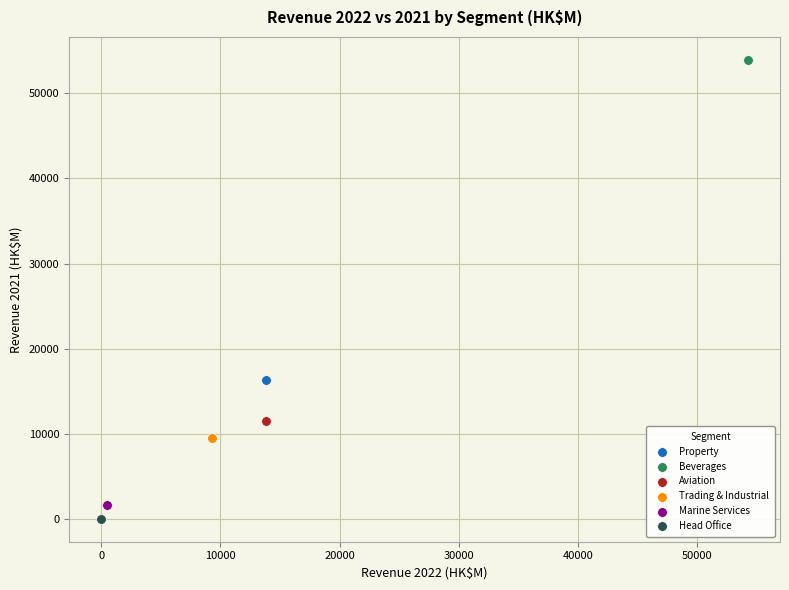

What are all the series names shown in the legend?

Property, Beverages, Aviation, Trading & Industrial, Marine Services, Head Office